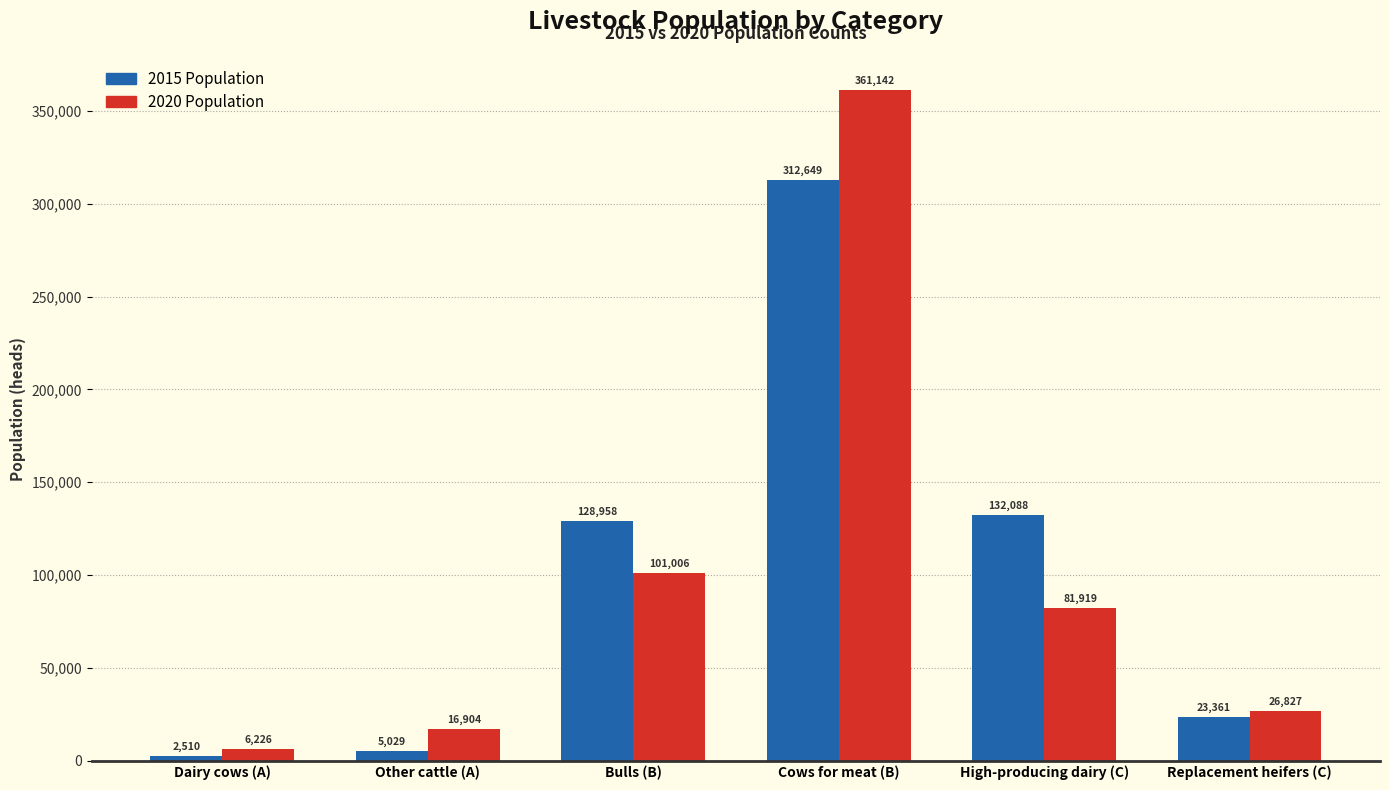

Between Bulls (B) and Replacement heifers (C), which series saw the biggest shift?

2015 Population